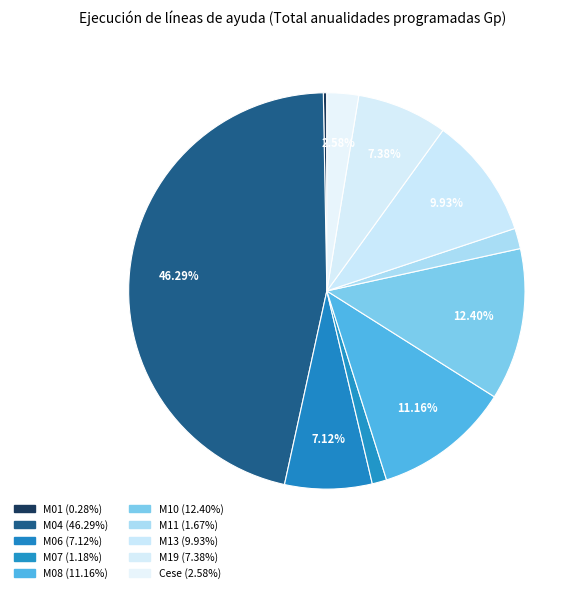

Is it true that M19 is 20% of the pie?

False